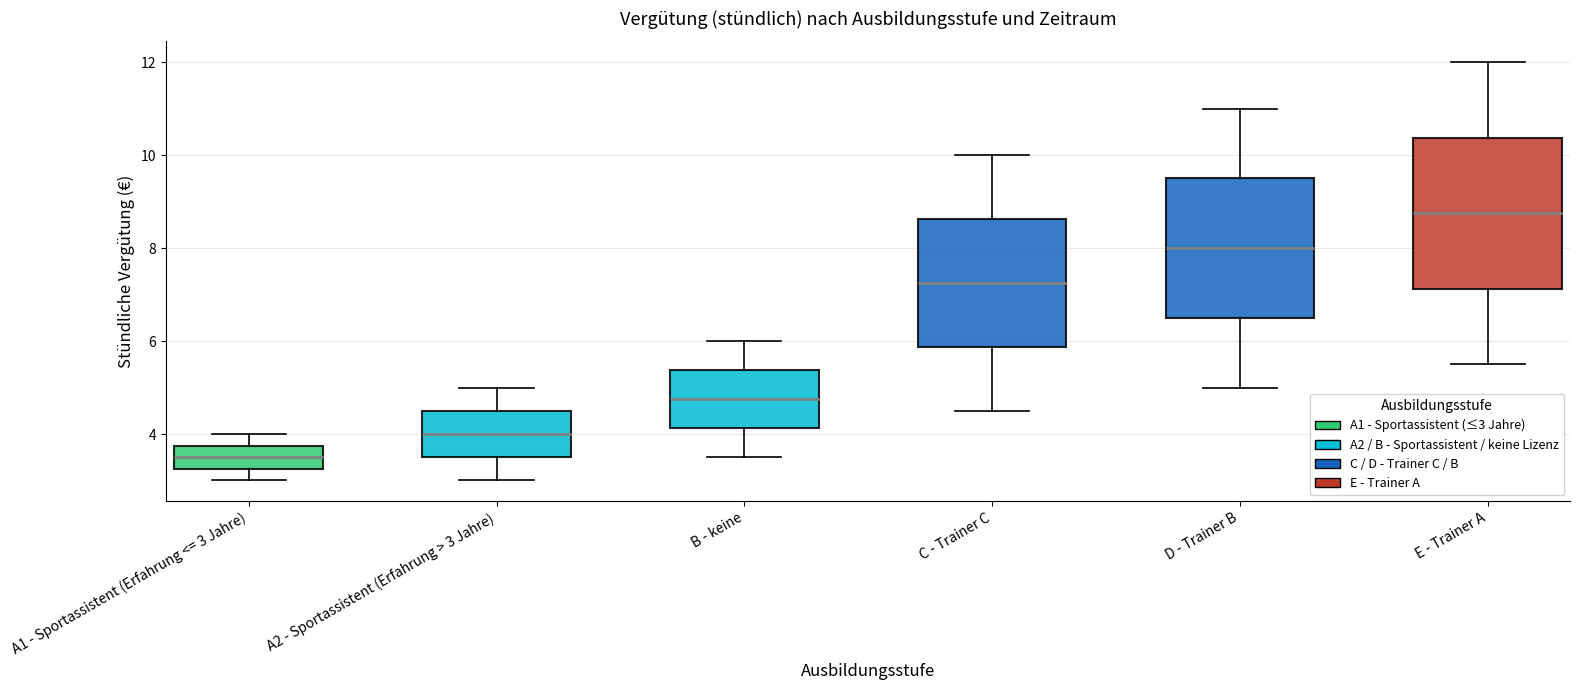

Reading left to right, transcribe this box plot: for each box, give where its median line is, the range the box spans, and where its two whiskers end, as read against the y-axis. The values are not printed on the chart, so give them approximately, as read against the axis.

A1 - Sportassistent (Erfahrung <= 3 Jahre): median 3.6, box 3.2 to 3.8, whiskers 3.0 to 4.0
A2 - Sportassistent (Erfahrung > 3 Jahre): median 4.0, box 3.6 to 4.6, whiskers 3.0 to 5.0
B - keine: median 4.8, box 4.2 to 5.4, whiskers 3.6 to 6.0
C - Trainer C: median 7.2, box 5.8 to 8.6, whiskers 4.6 to 10.0
D - Trainer B: median 8.0, box 6.6 to 9.6, whiskers 5.0 to 11.0
E - Trainer A: median 8.8, box 7.2 to 10.4, whiskers 5.6 to 12.0